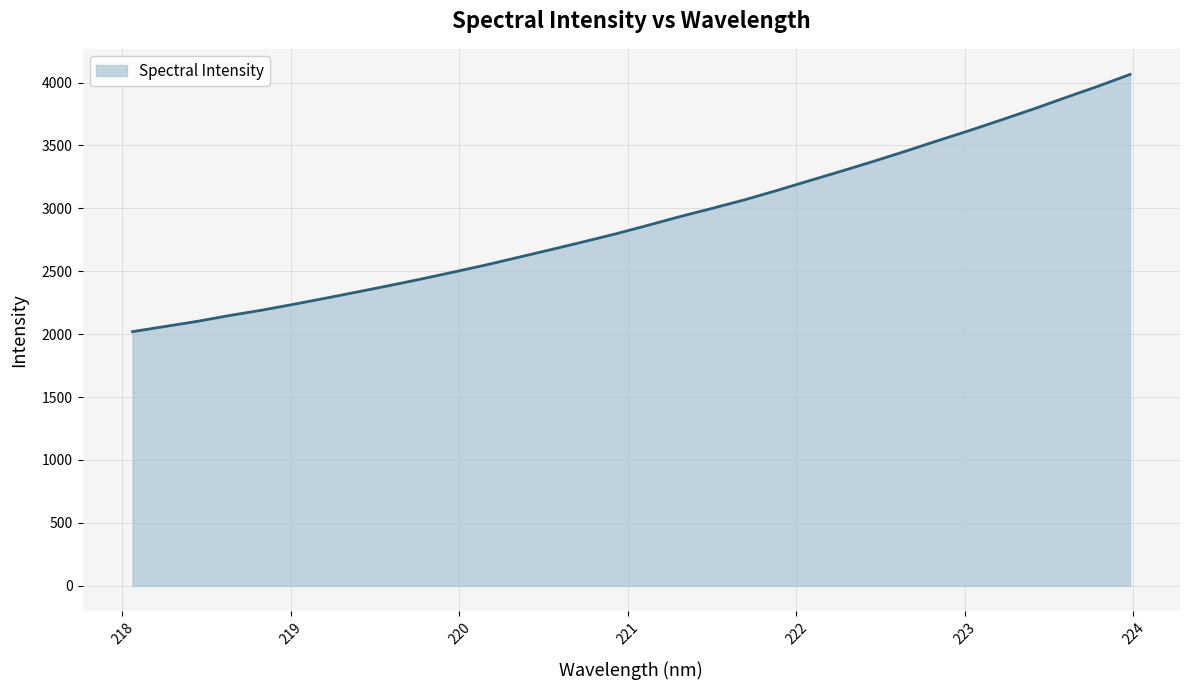

What is the greatest value displayed?

4064.4